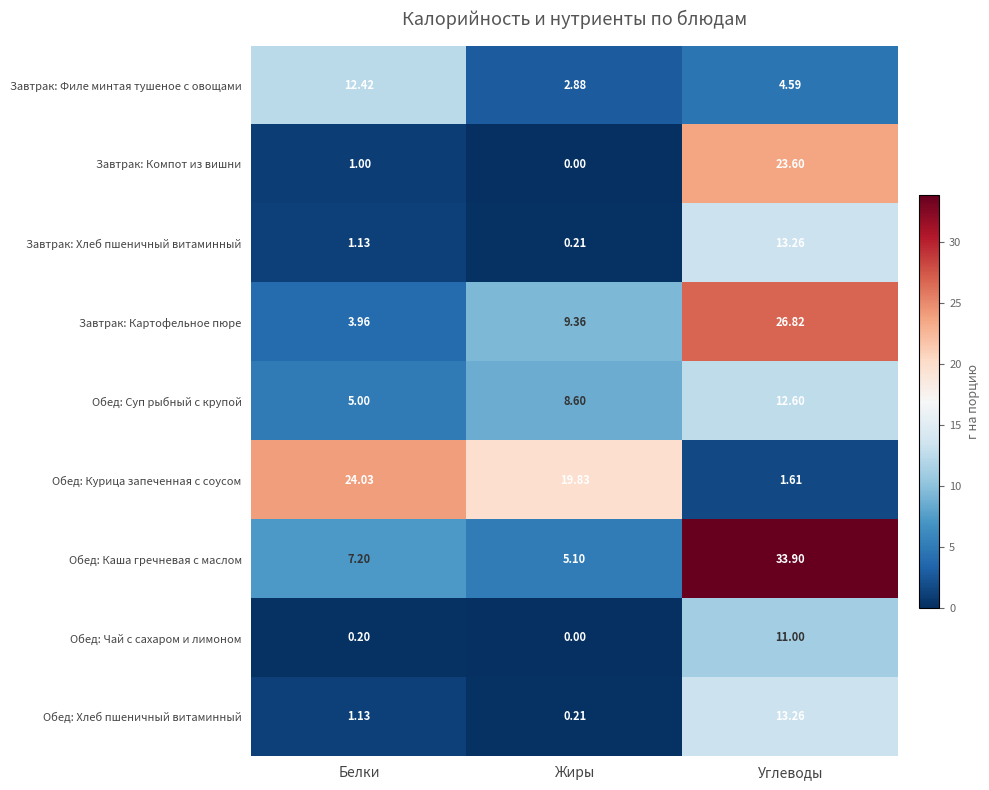

Count the number of categories in the chart.

3